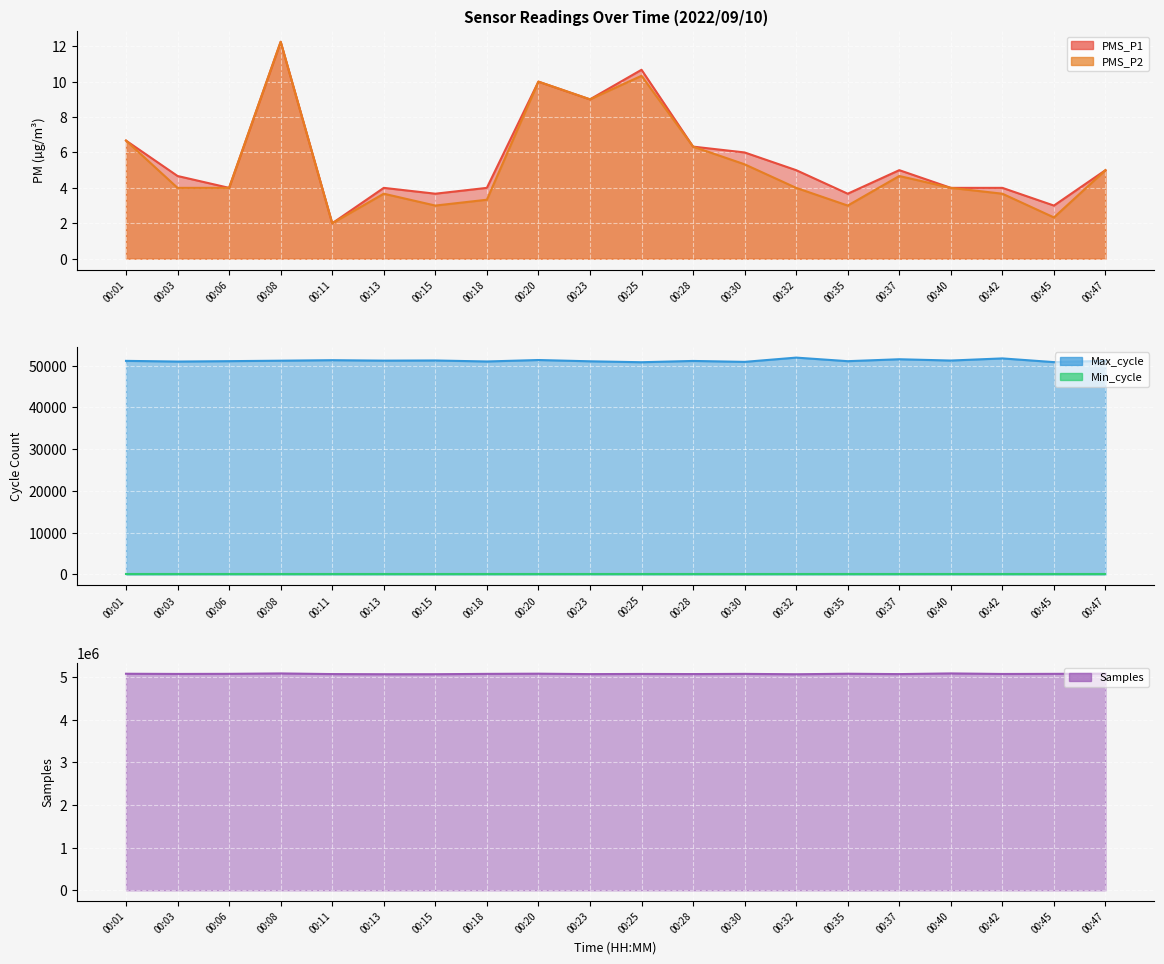

What is the difference between the second highest and second lowest values in the Samples series?

18568.0